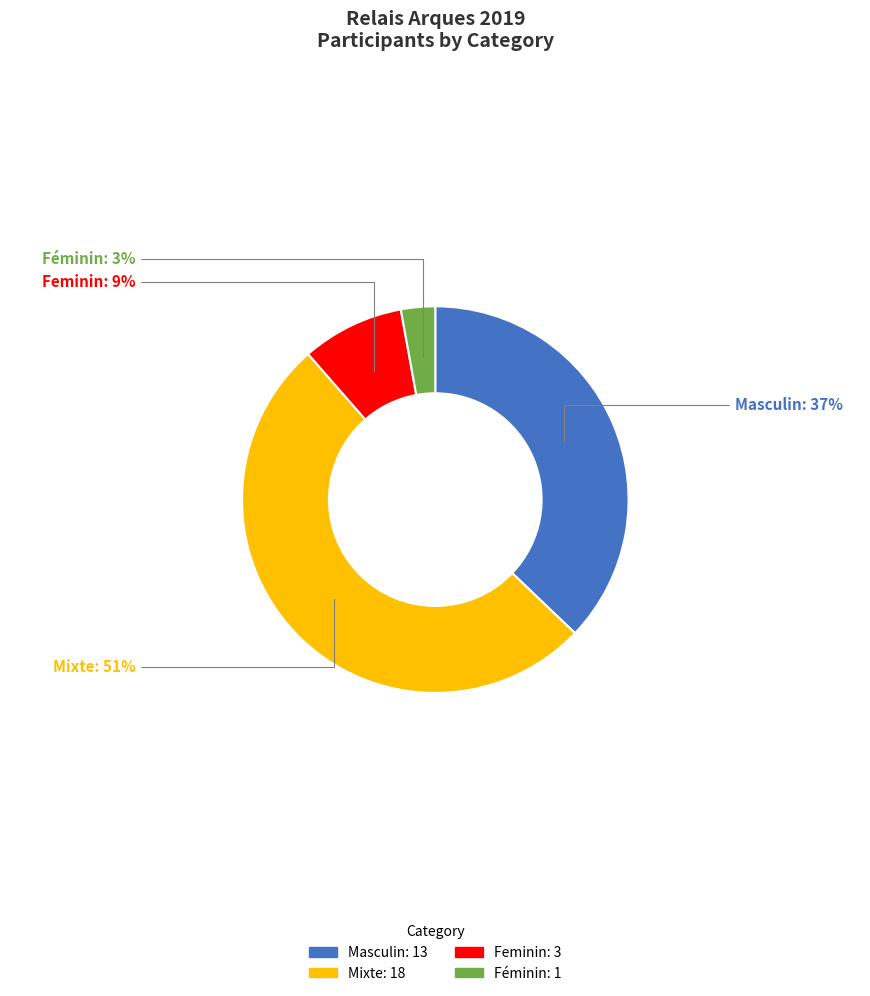

What is the majority slice?

Mixte